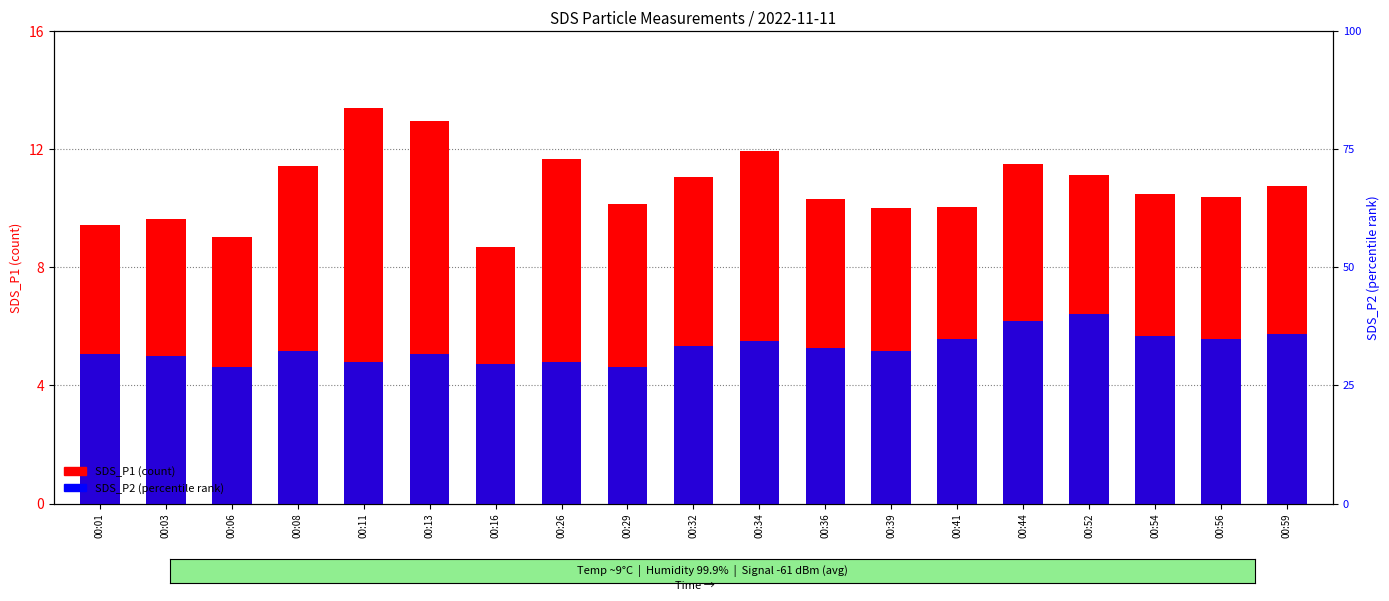

Reading right to left, transcribe all the data shown in this chart.

SDS_P1: 10.8	10.4	10.5	11.1	11.5	10.1	10.0	10.3	11.9	11.1	10.2	11.7	8.7	12.9	13.4	11.4	9.0	9.6	9.4
SDS_P2: 5.8	5.6	5.7	6.4	6.2	5.6	5.2	5.3	5.5	5.3	4.6	4.8	4.7	5.0	4.8	5.2	4.6	5.0	5.0